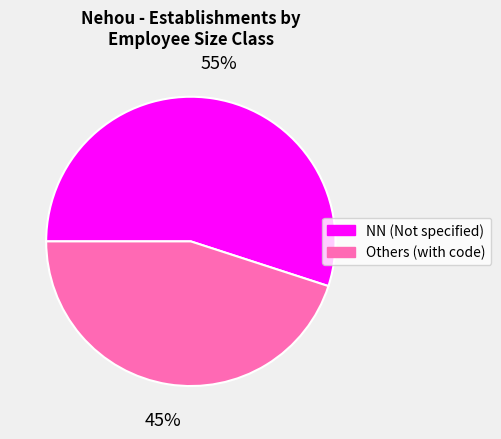

Is there a majority slice in this chart?

Yes